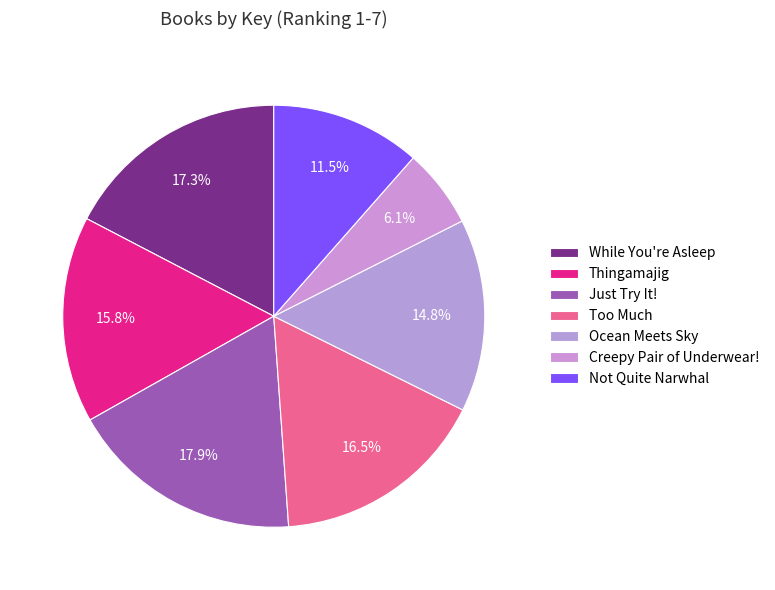

What is the total percentage of Thingamajig and Ocean Meets Sky?

30.6%